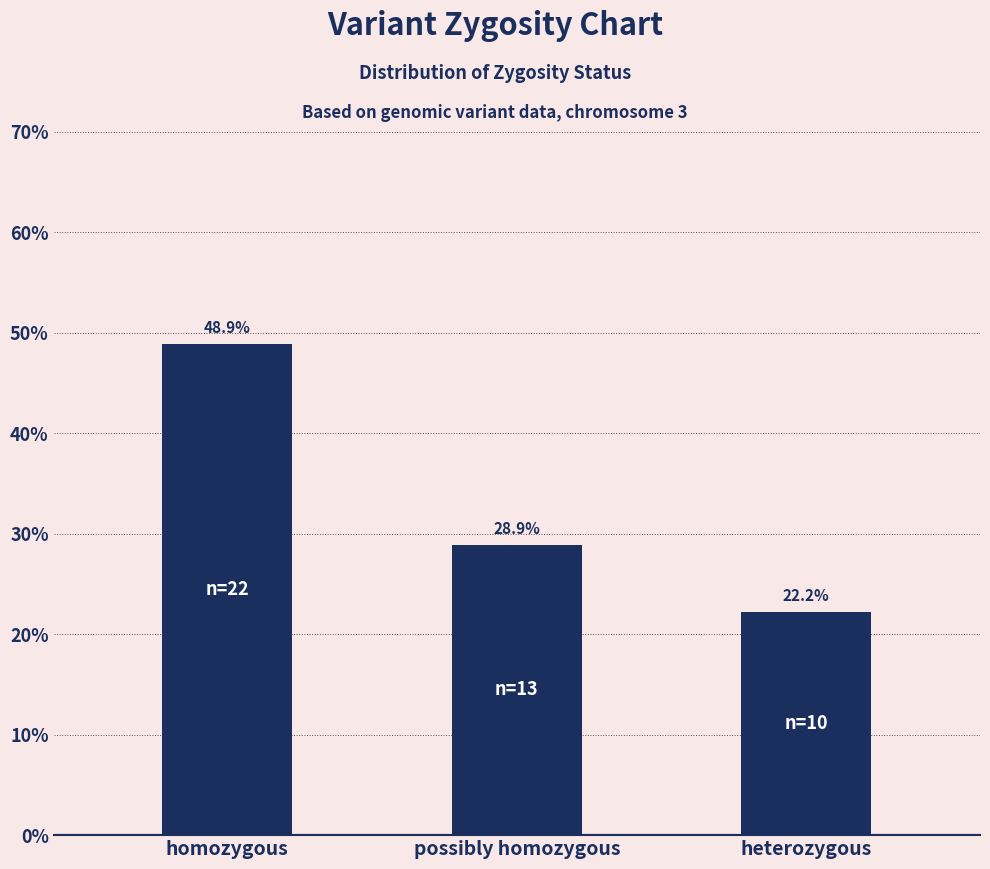

What is the greatest value displayed?

48.9